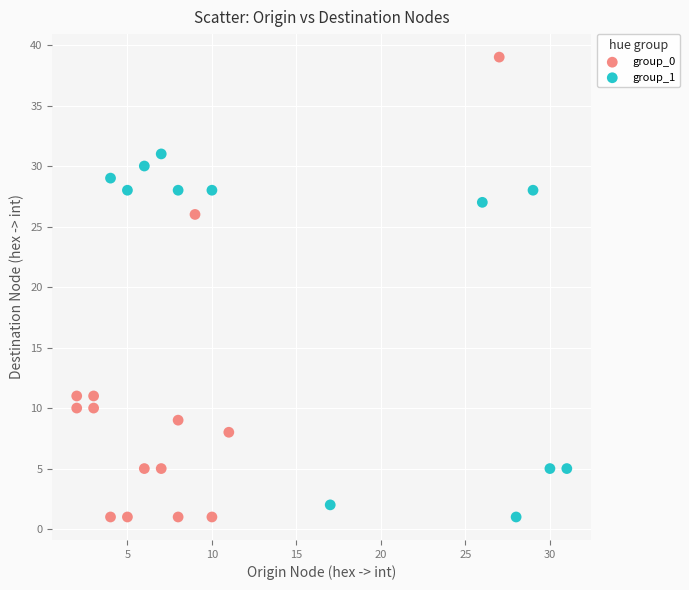

Which series has the widest spread of Y values?

group_0